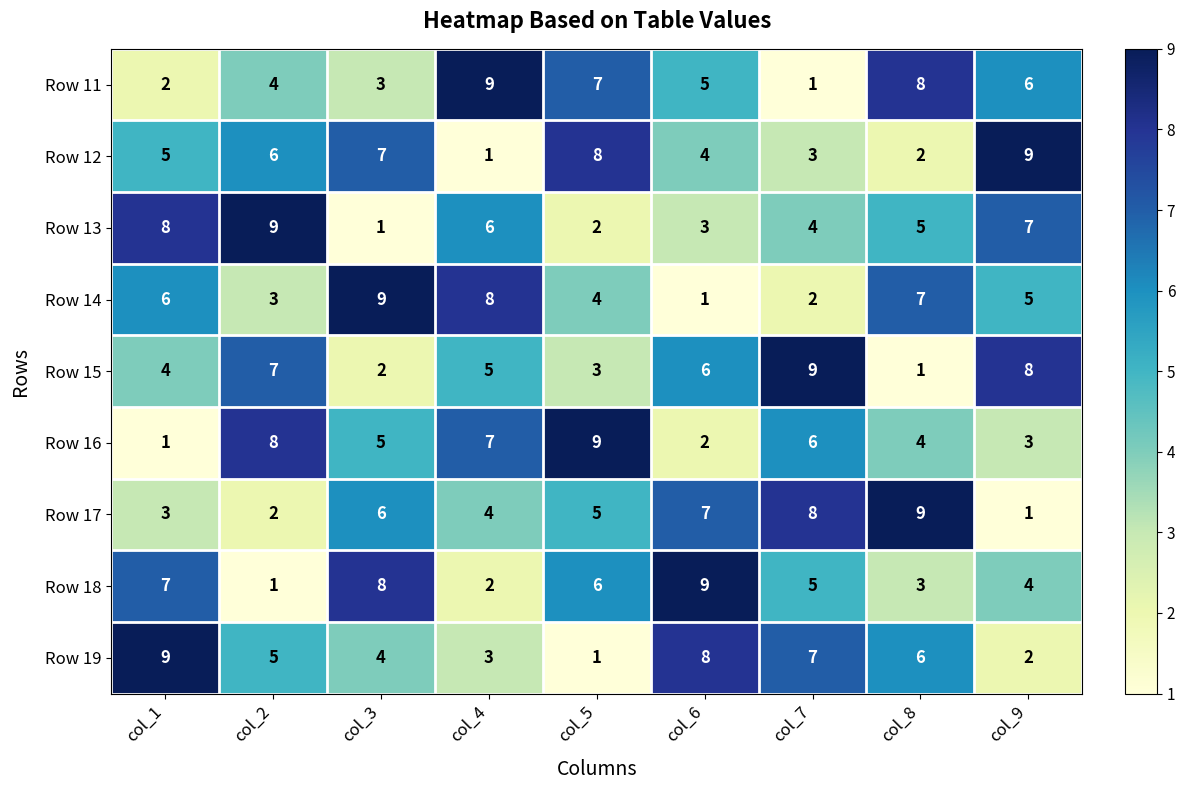

Where is Row 18 nearest to the value 5?

col_7